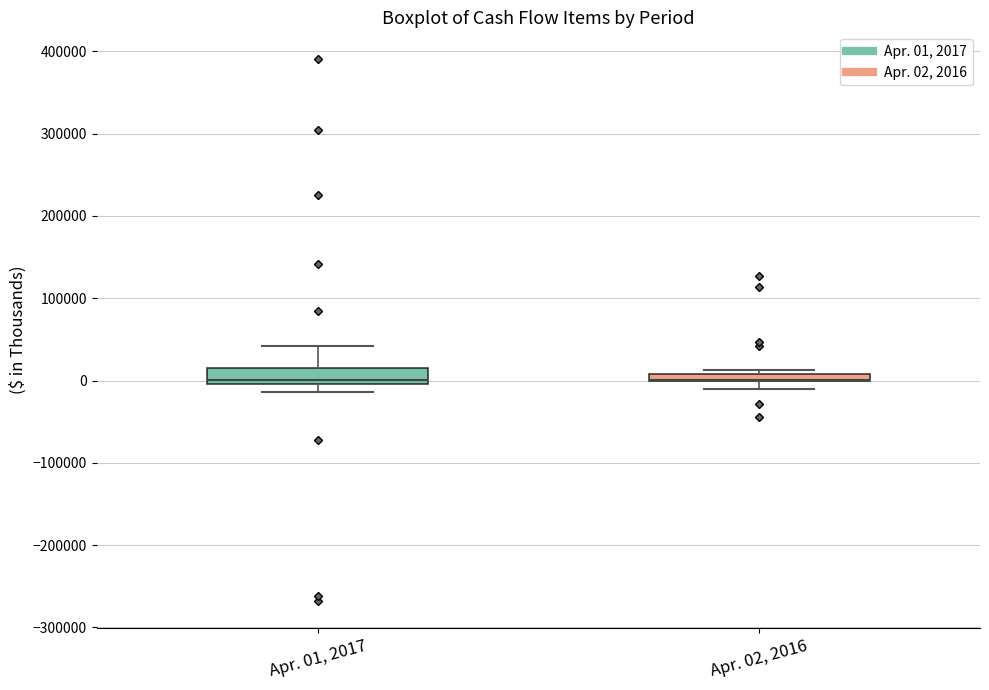

Where does the upper whisker of the box for Apr. 01, 2017 end on the y-axis? The values are not printed on the chart, so give them approximately, as read against the axis.

40000